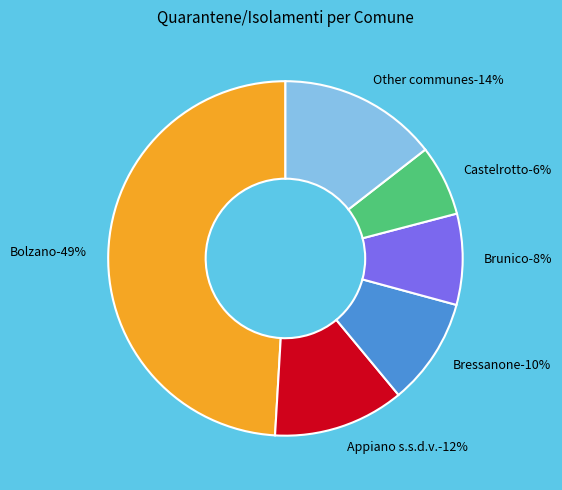

Is there a majority slice in this chart?

No